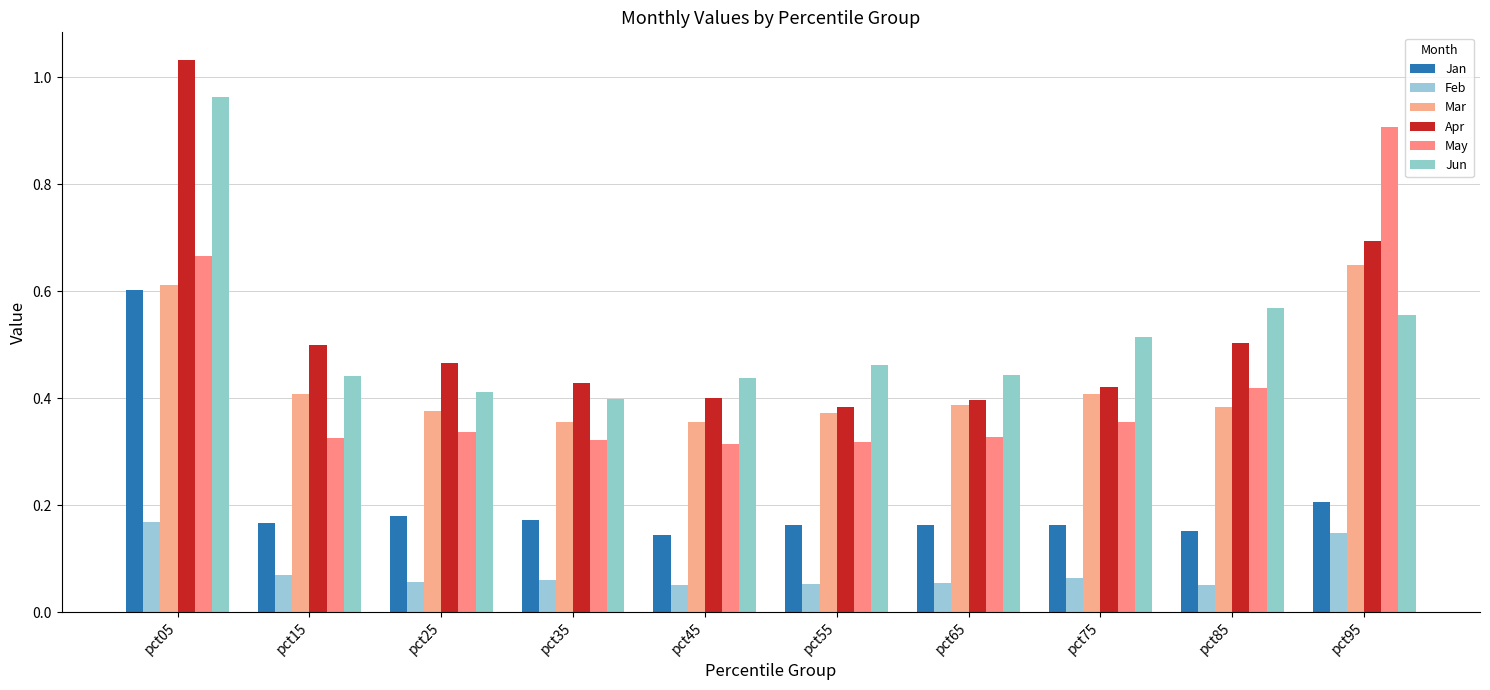

At which category is the sum across all series the highest?

pct05